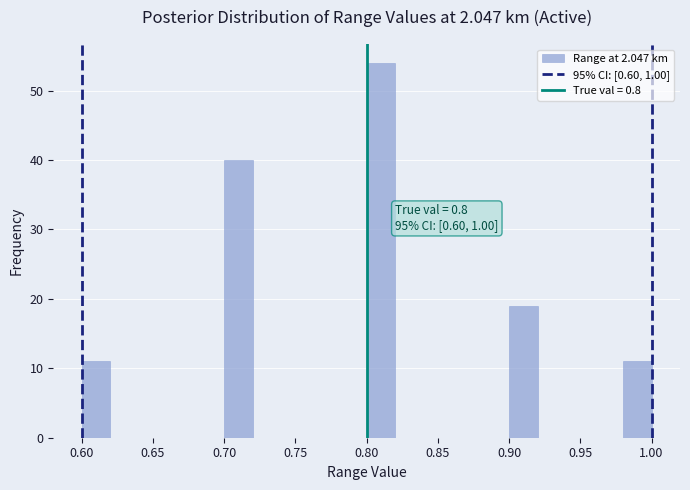

Which range on the x-axis has the tallest bar?

0.80 to 0.82